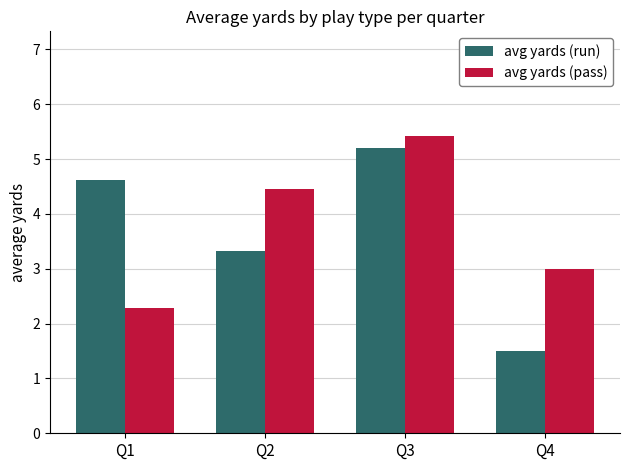

At Q2, list the series in order from smallest to largest.

avg yards (run), avg yards (pass)